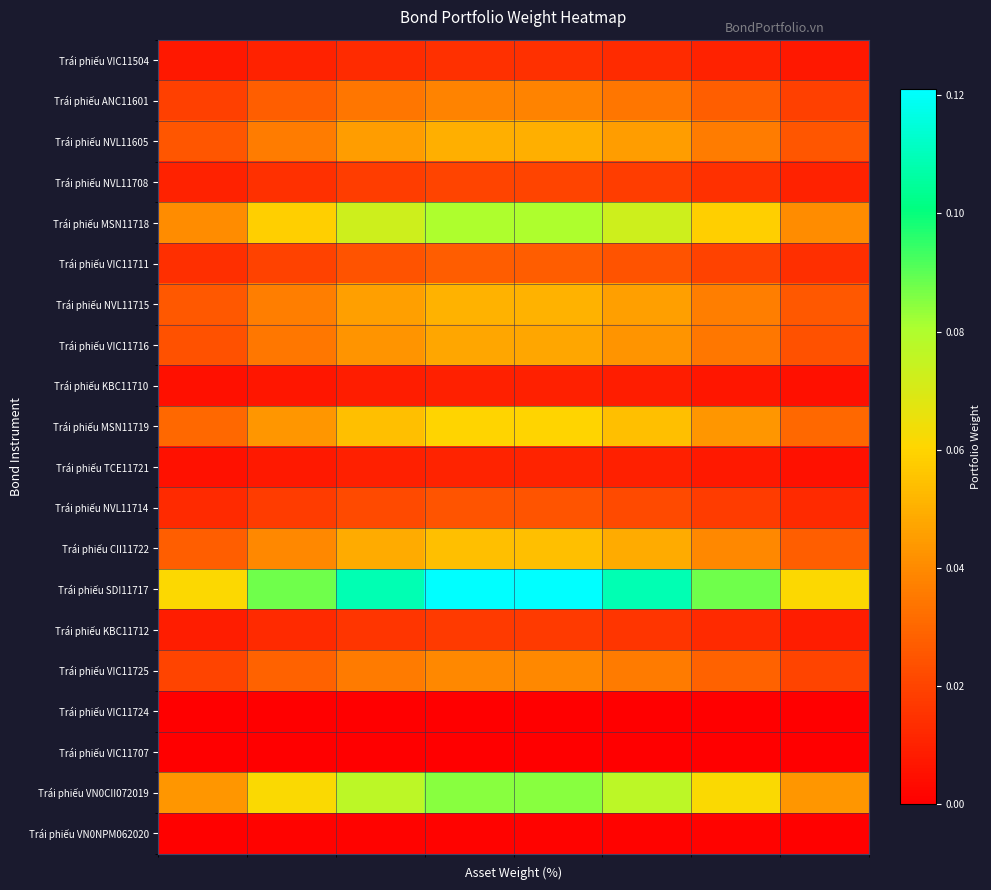

Reading left to right, transcribe all the data shown in this chart.

Trái phiếu VIC11504: 0.0	0.0	0.0	0.0	0.0	0.0	0.0	0.0
Trái phiếu ANC11601: 0.0	0.0	0.0	0.0	0.0	0.0	0.0	0.0
Trái phiếu NVL11605: 0.0	0.0	0.0	0.0	0.0	0.0	0.0	0.0
Trái phiếu NVL11708: 0.0	0.0	0.0	0.0	0.0	0.0	0.0	0.0
Trái phiếu MSN11718: 0.0	0.1	0.1	0.1	0.1	0.1	0.1	0.0
Trái phiếu VIC11711: 0.0	0.0	0.0	0.0	0.0	0.0	0.0	0.0
Trái phiếu NVL11715: 0.0	0.0	0.0	0.1	0.1	0.0	0.0	0.0
Trái phiếu VIC11716: 0.0	0.0	0.0	0.0	0.0	0.0	0.0	0.0
Trái phiếu KBC11710: 0.0	0.0	0.0	0.0	0.0	0.0	0.0	0.0
Trái phiếu MSN11719: 0.0	0.0	0.1	0.1	0.1	0.1	0.0	0.0
Trái phiếu TCE11721: 0.0	0.0	0.0	0.0	0.0	0.0	0.0	0.0
Trái phiếu NVL11714: 0.0	0.0	0.0	0.0	0.0	0.0	0.0	0.0
Trái phiếu CII11722: 0.0	0.0	0.0	0.1	0.1	0.0	0.0	0.0
Trái phiếu SDI11717: 0.1	0.1	0.1	0.1	0.1	0.1	0.1	0.1
Trái phiếu KBC11712: 0.0	0.0	0.0	0.0	0.0	0.0	0.0	0.0
Trái phiếu VIC11725: 0.0	0.0	0.0	0.0	0.0	0.0	0.0	0.0
Trái phiếu VIC11724: 0.0	0.0	0.0	0.0	0.0	0.0	0.0	0.0
Trái phiếu VIC11707: 0.0	0.0	0.0	0.0	0.0	0.0	0.0	0.0
Trái phiếu VN0CII072019: 0.0	0.1	0.1	0.1	0.1	0.1	0.1	0.0
Trái phiếu VN0NPM062020: 0.0	0.0	0.0	0.0	0.0	0.0	0.0	0.0